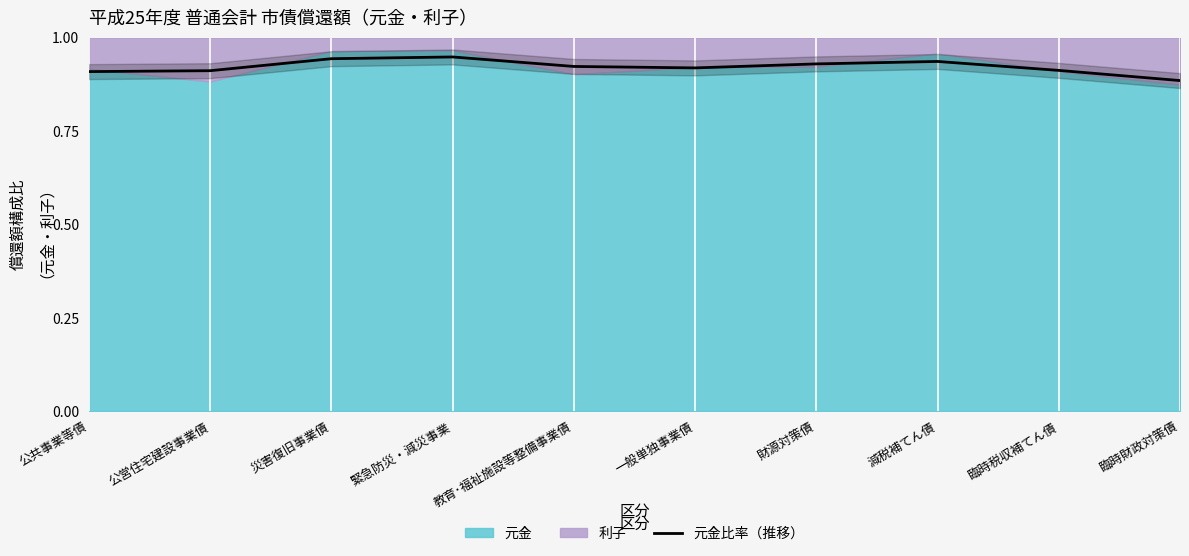

Reading left to right, transcribe all the data shown in this chart.

公共事業等債=0.9	公営住宅建設事業債=0.9	災害復旧事業債=0.9	緊急防災・減災事業=0.9	教育･福祉施設等整備事業債=0.9	一般単独事業債=0.9	財源対策債=0.9	減税補てん債=0.9	臨時税収補てん債=0.9	臨時財政対策債=0.9